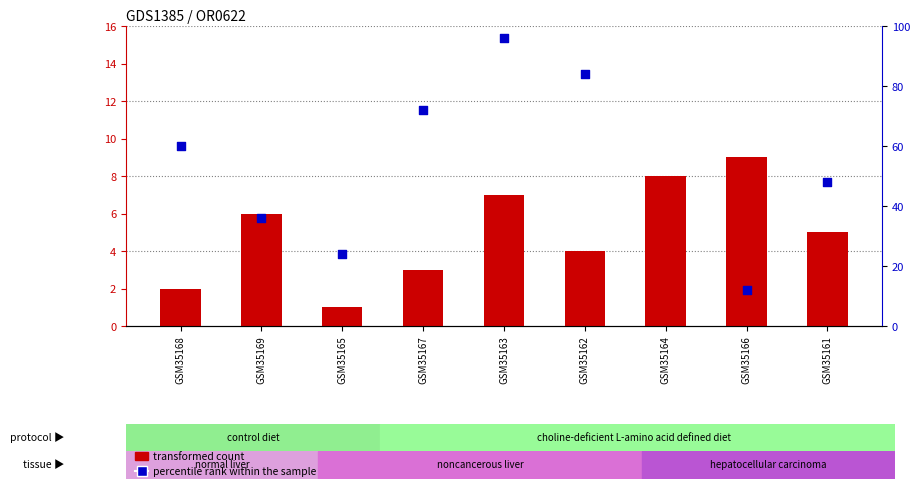

Which series reaches the minimum Y coordinate?

transformed count